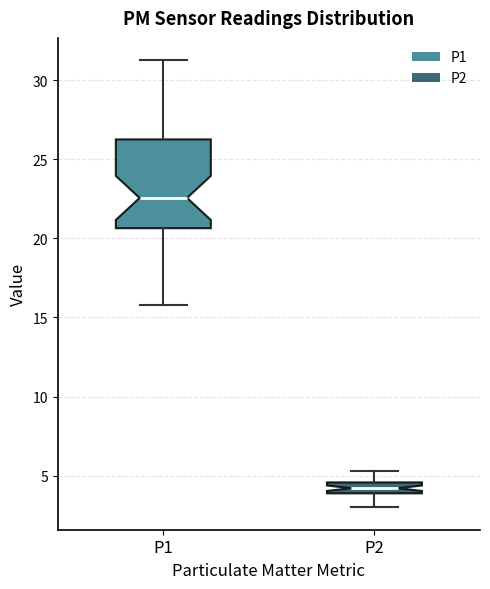

Which box's median line is the highest?

P1